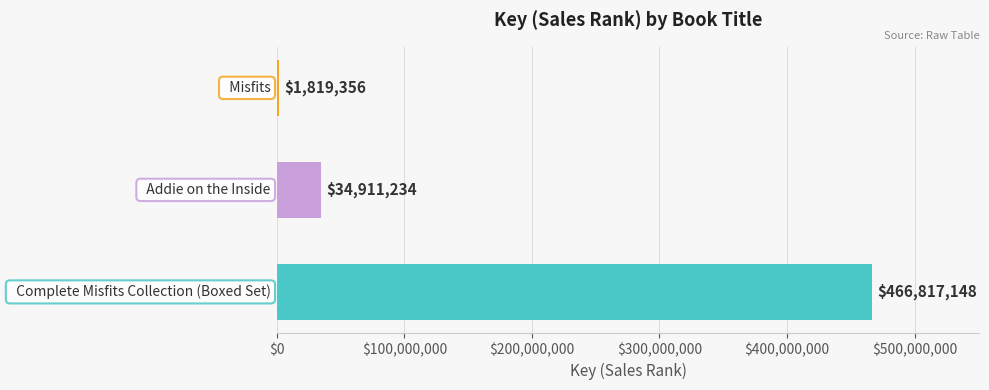

Does the chart contain stacked bars?

No